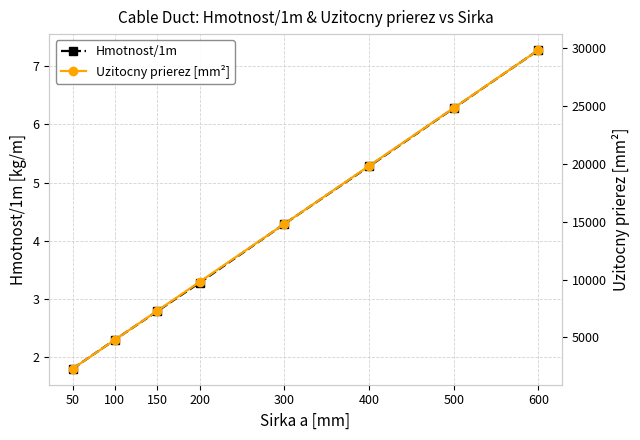

Reading right to left, what are all the values shown in this chart?

Hmotnost/1m: 600=7.3	500=6.3	400=5.3	300=4.3	200=3.3	150=2.8	100=2.3	50=1.8
Uzitocny prierez [mm²]: 600=29800.0	500=24800.0	400=19800.0	300=14800.0	200=9800.0	150=7300.0	100=4800.0	50=2300.0